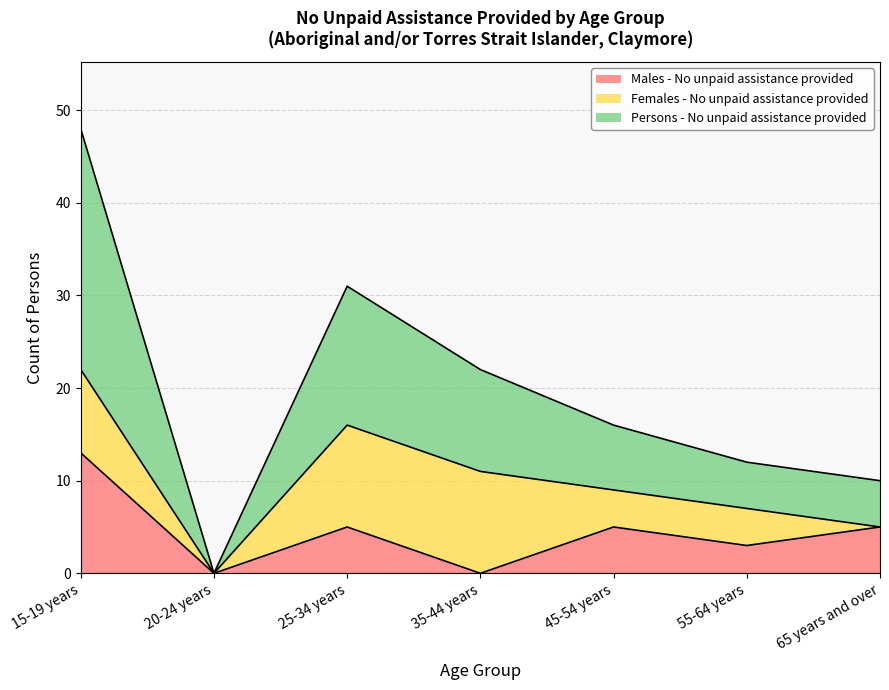

Is it true that Males - No unpaid assistance provided equals 8 at 15-19 years?

False